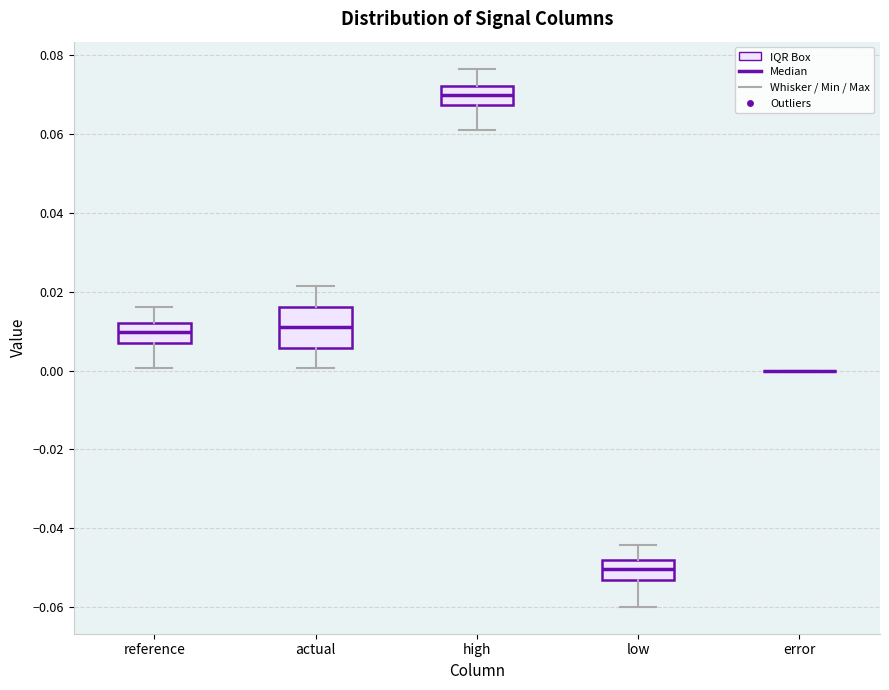

Reading left to right, transcribe this box plot: for each box, give where its median line is, the range the box spans, and where its two whiskers end, as read against the y-axis. The values are not printed on the chart, so give them approximately, as read against the axis.

reference: median 0.010, box 0.008 to 0.012, whiskers 0.000 to 0.016
actual: median 0.010, box 0.006 to 0.016, whiskers 0.000 to 0.022
high: median 0.070, box 0.068 to 0.072, whiskers 0.062 to 0.076
low: median -0.050, box -0.054 to -0.048, whiskers -0.060 to -0.044
error: box collapsed to a line at 0.000, whiskers 0.000 to 0.000